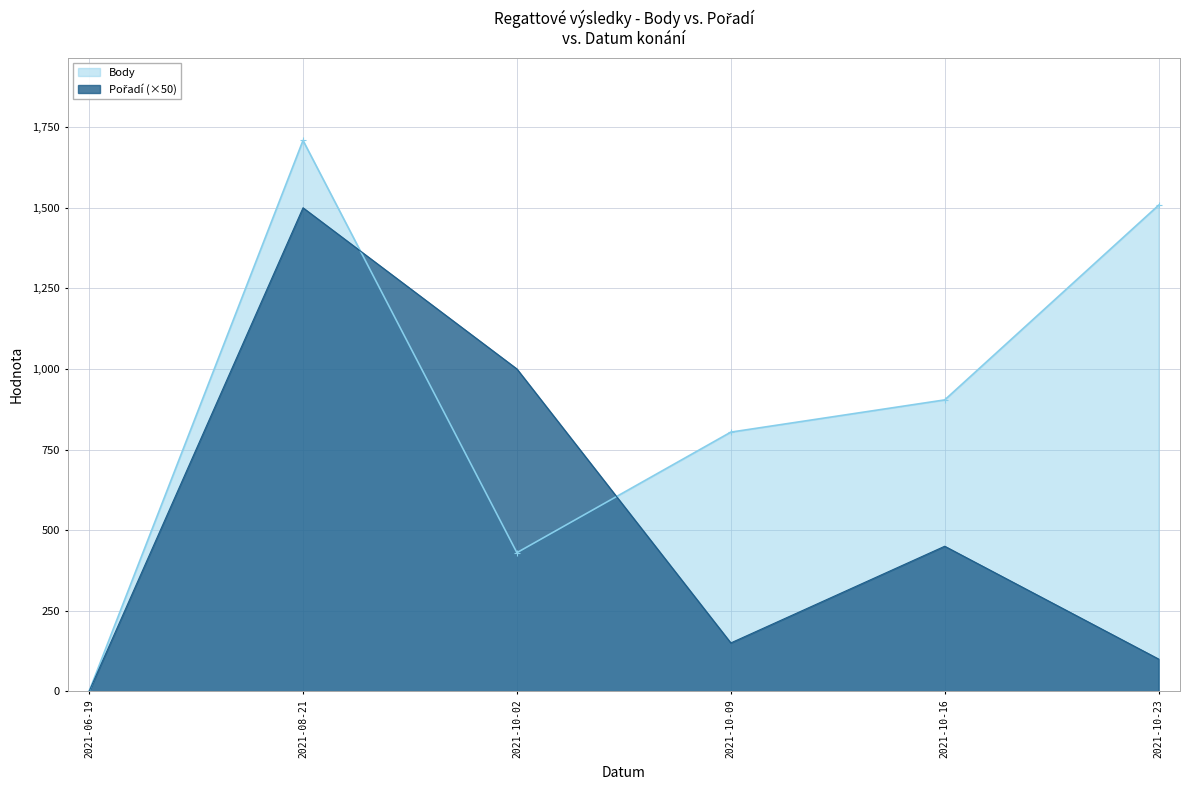

Where is the first local minimum for Body?

2021-10-02